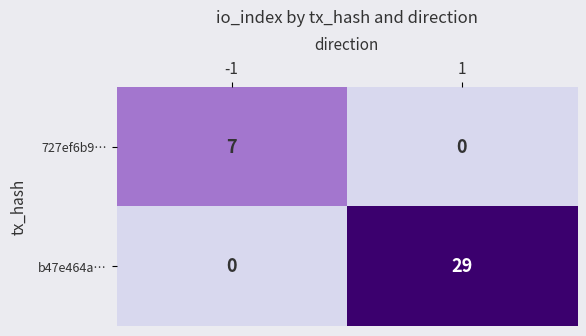

At 1, list the series in order from largest to smallest.

b47e464a…, 727ef6b9…